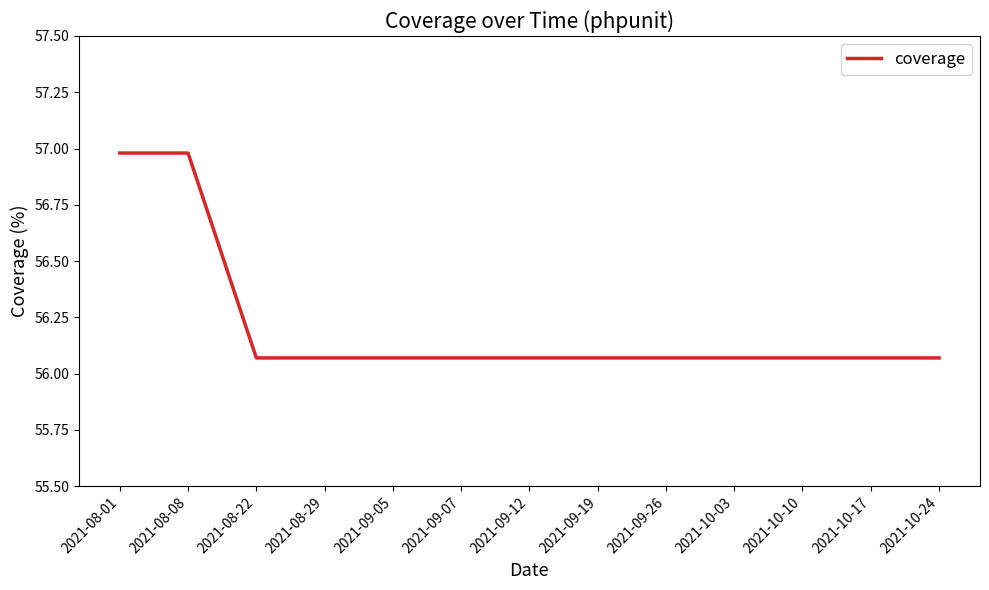

What position from the left is 2021-10-10?

11